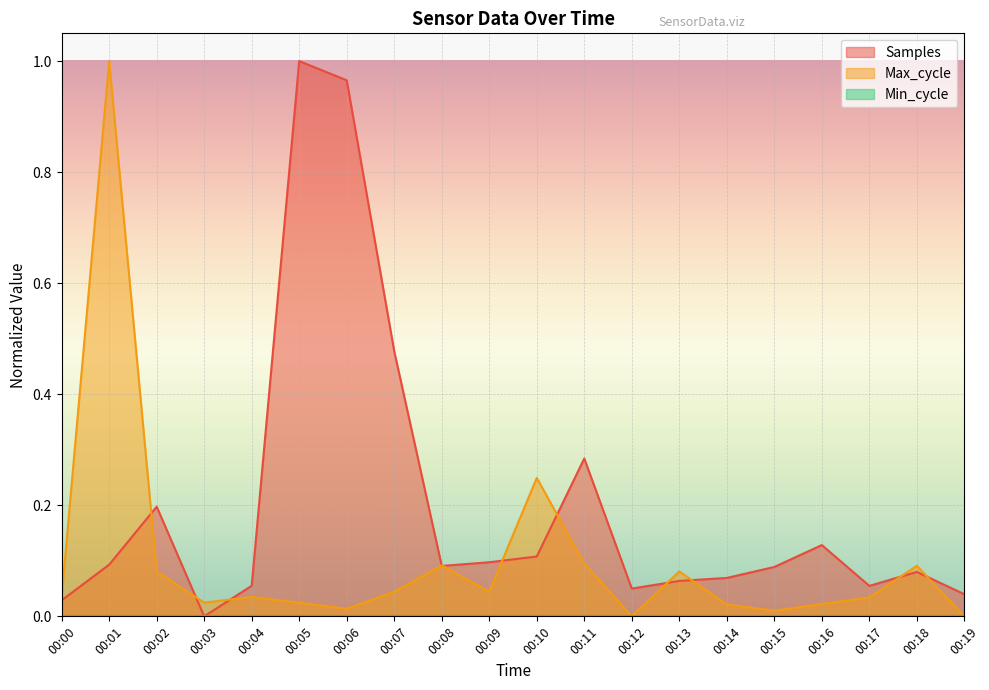

What is the total value across all series at 00:08?

0.2